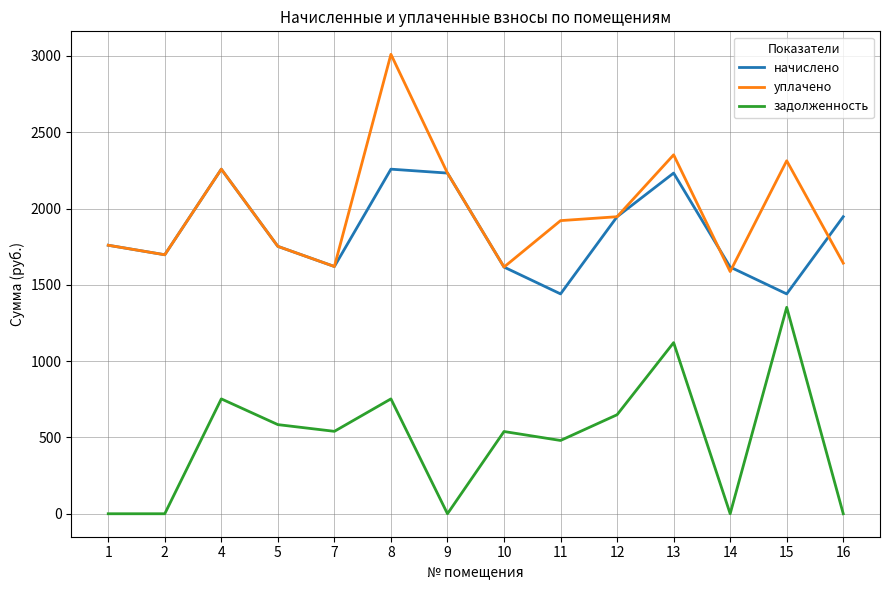

List the series in order of their peak value, lowest first.

задолженность, начислено, уплачено